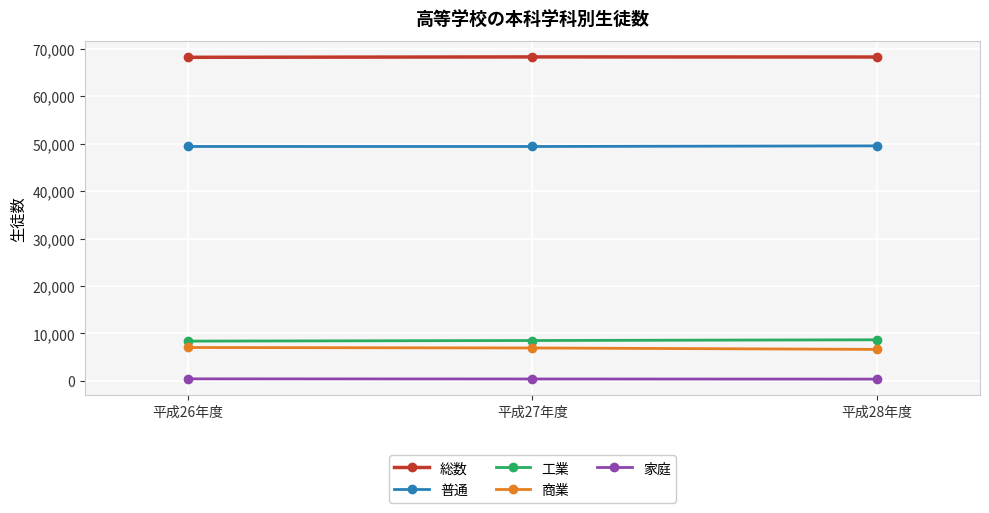

What is the value of the 工業 point at the 3rd from the left?

8673